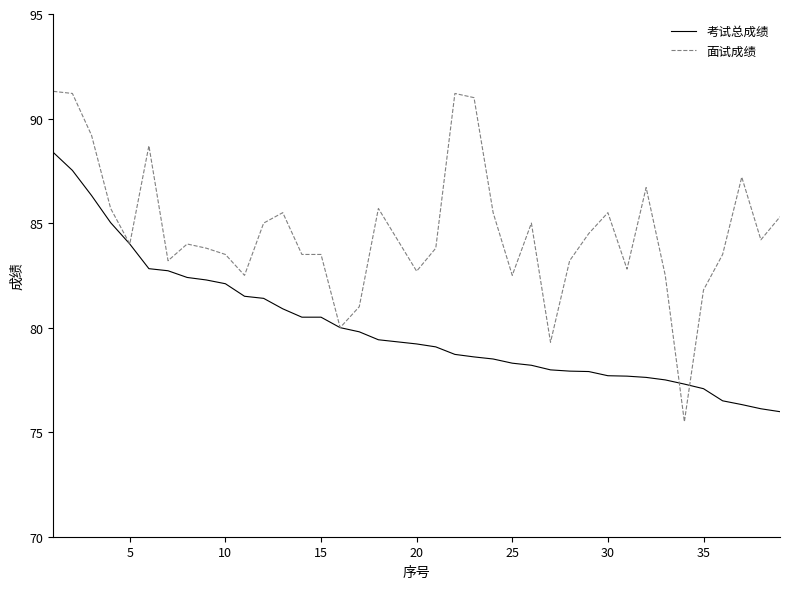

Which series has the largest range (max minus min)?

面试成绩